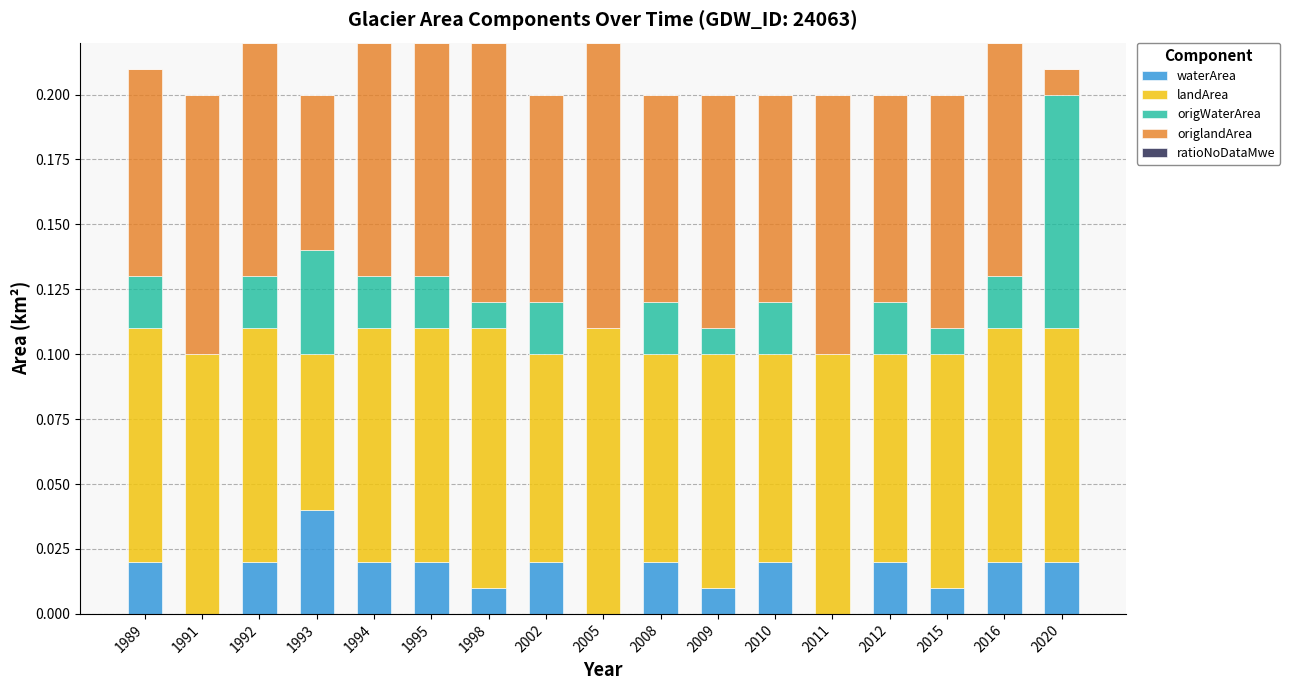

True or false: waterArea has a value of 0.0 at 2012.

True